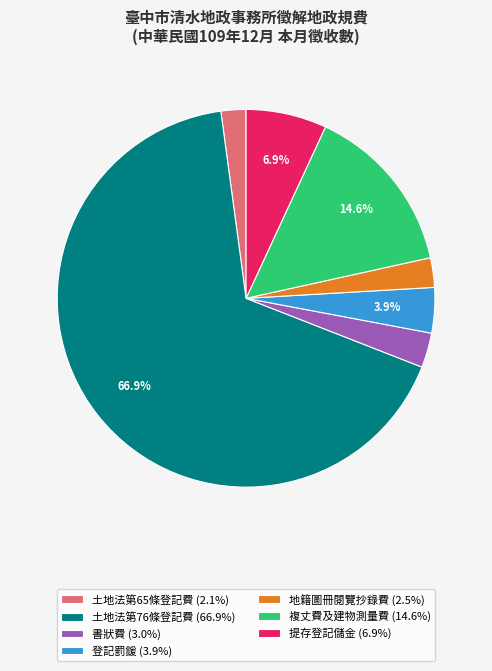

Which has a higher value, 土地法第76條登記費 or 提存登記儲金?

土地法第76條登記費